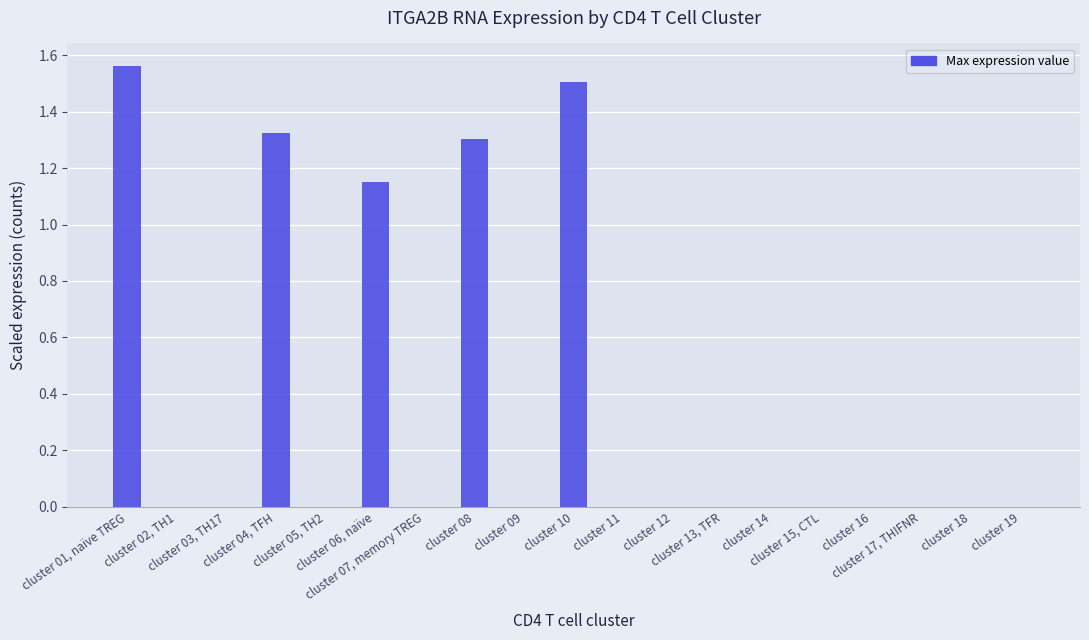

What is the sum of all values?

6.8